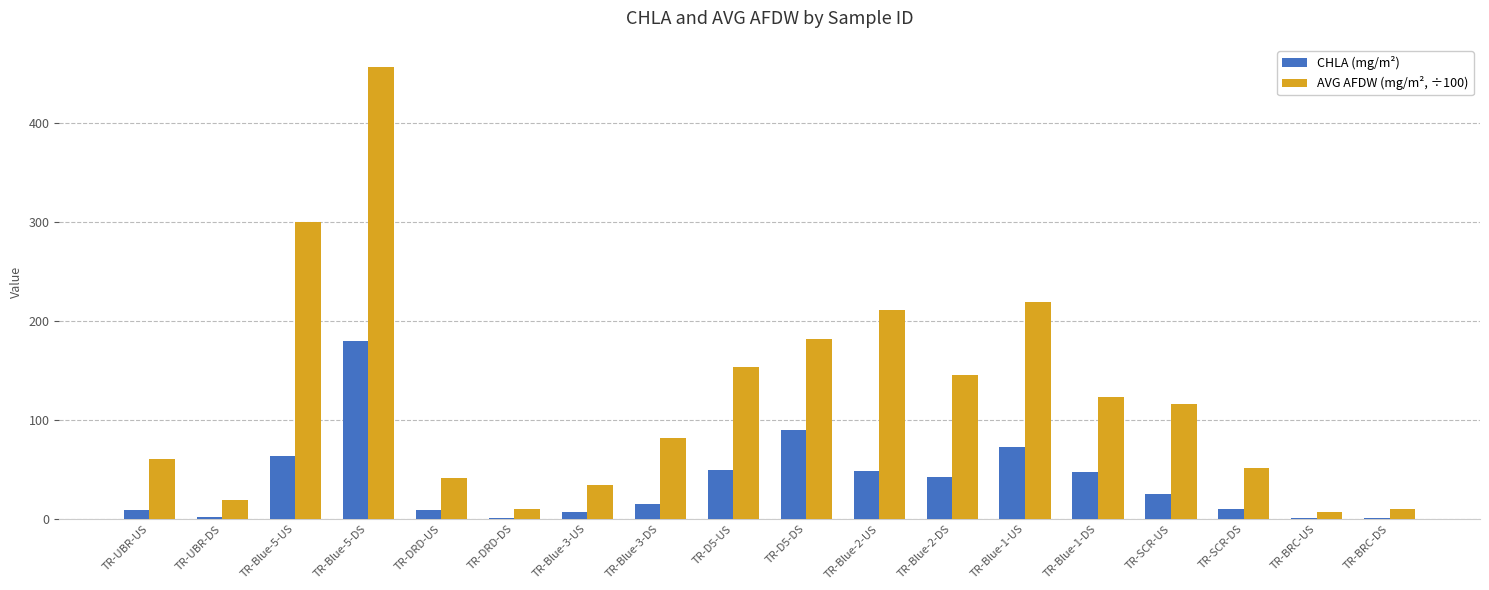

How many distinct data groups are displayed?

2